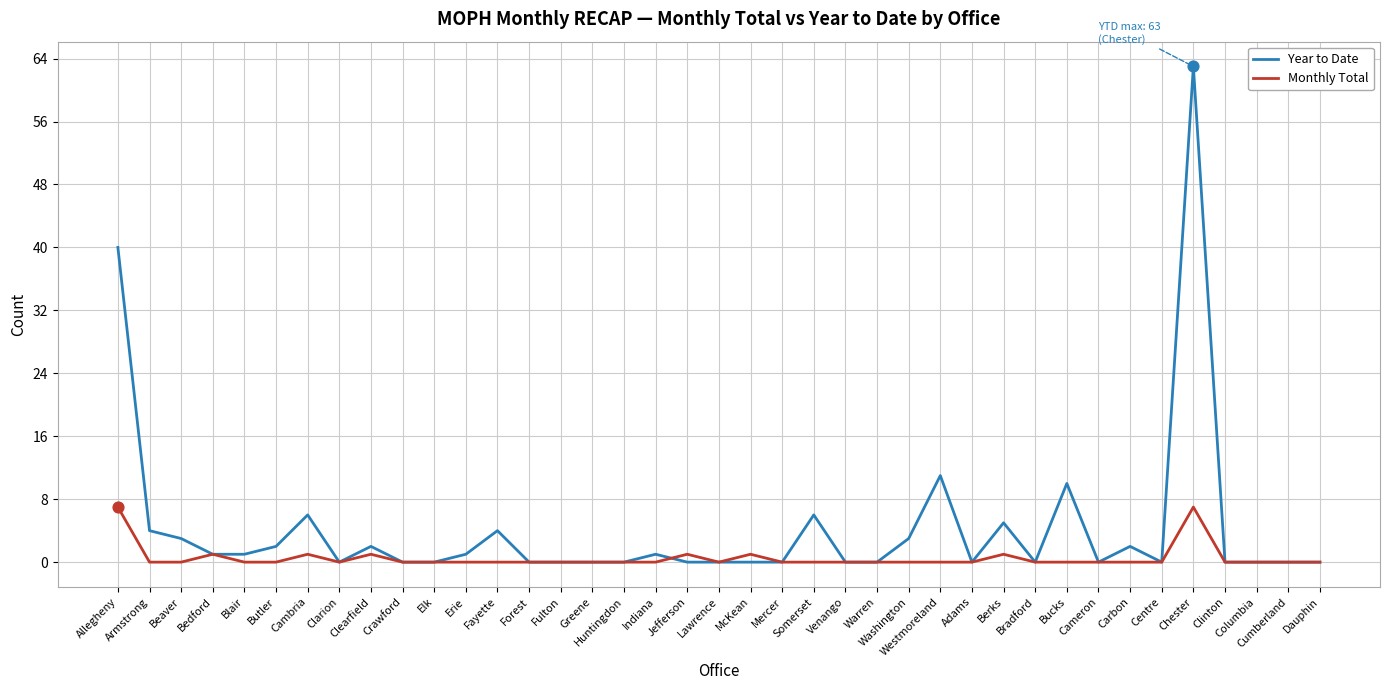

What are all the series names shown in the legend?

Year to Date, Monthly Total